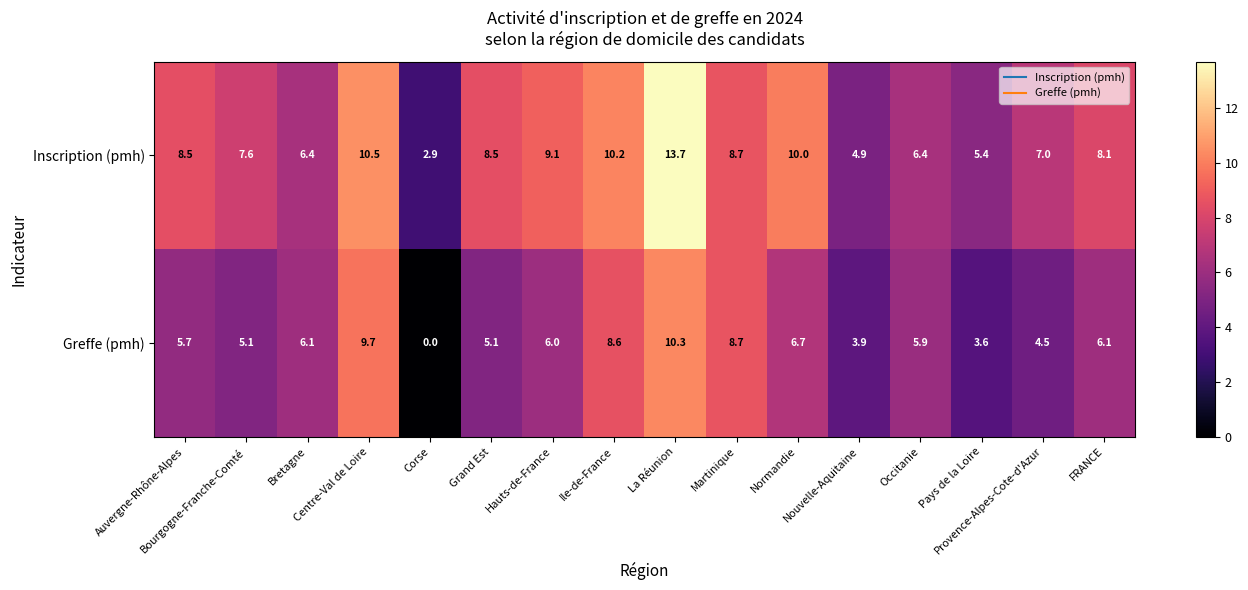

List the series in order of their peak value, highest first.

Inscription (pmh), Greffe (pmh)